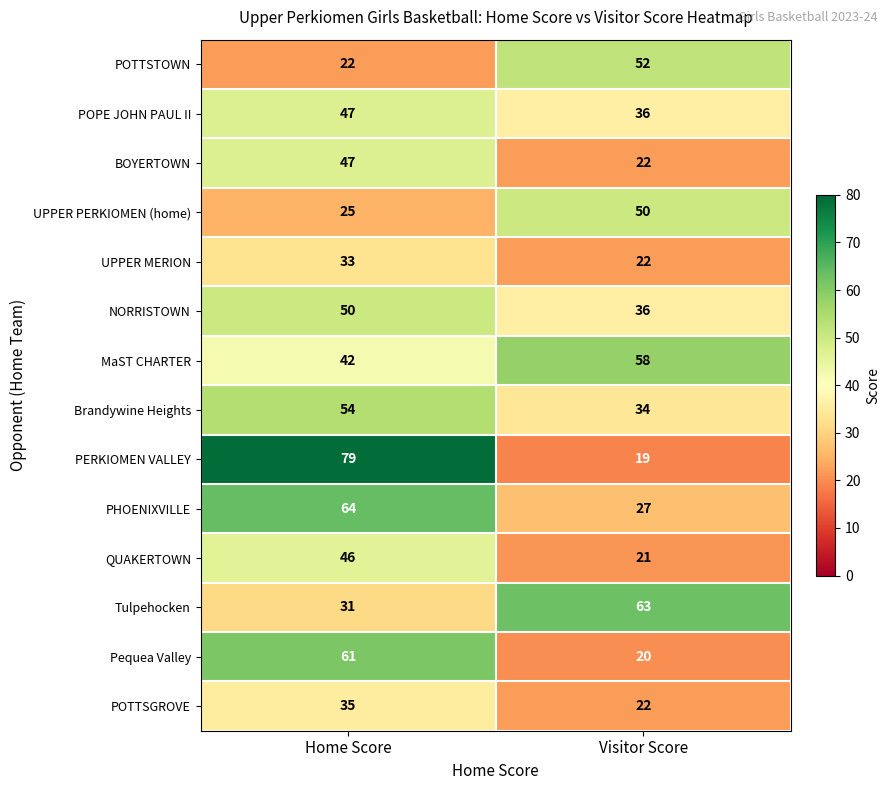

Rank the categories by Tulpehocken value from lowest to highest.

Home Score, Visitor Score